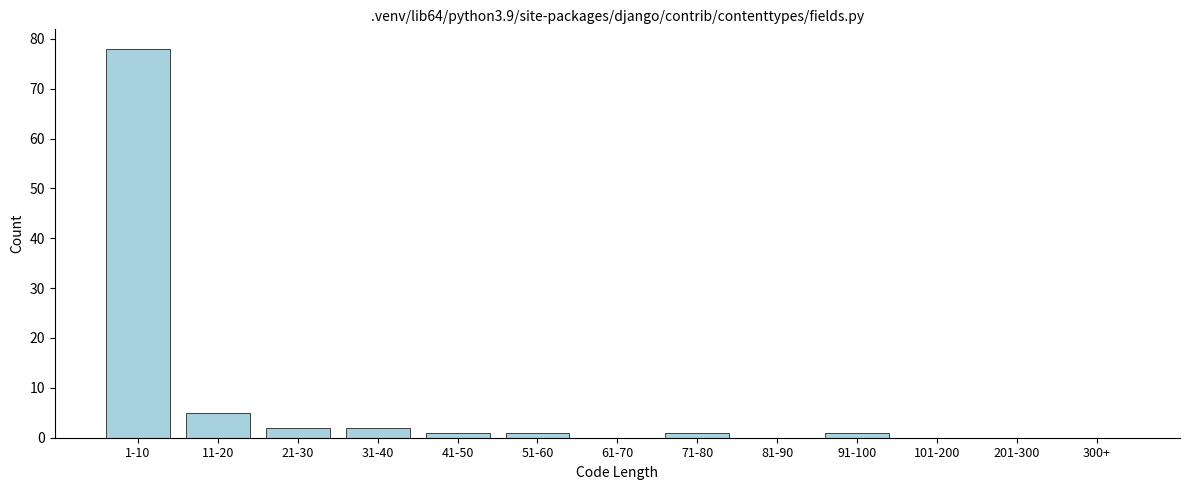

Reading left to right, extract all data points from this chart.

1-10=78	11-20=5	21-30=2	31-40=2	41-50=1	51-60=1	61-70=0	71-80=1	81-90=0	91-100=1	101-200=0	201-300=0	300+=0